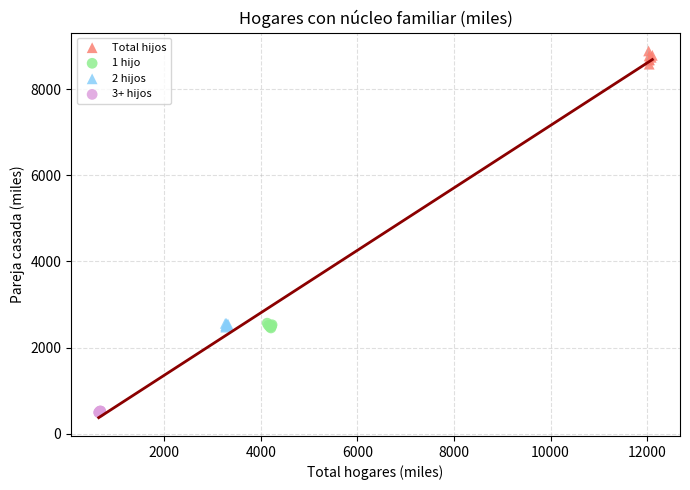

Which series has the largest Y range (max minus min)?

Total hijos